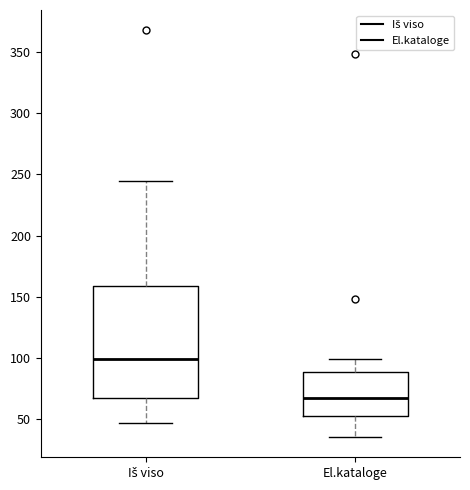

Where does the median line of the box for El.kataloge sit on the y-axis? The values are not printed on the chart, so give them approximately, as read against the axis.

65